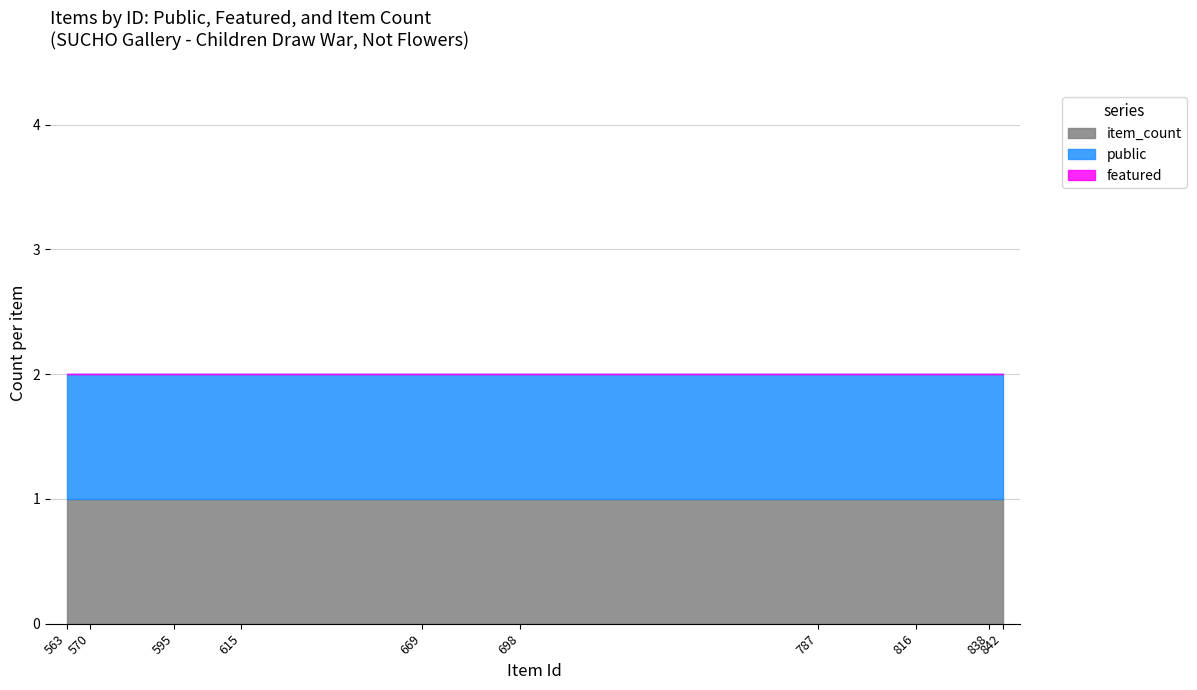

Which has a higher value, 563 or 698?

563